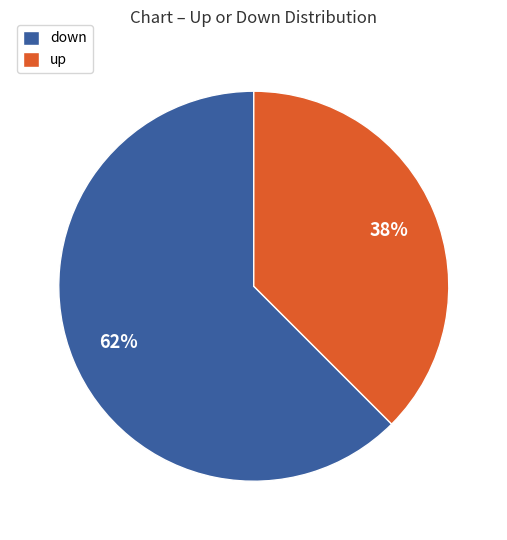

To the nearest percent, what is the average slice percentage?

50%